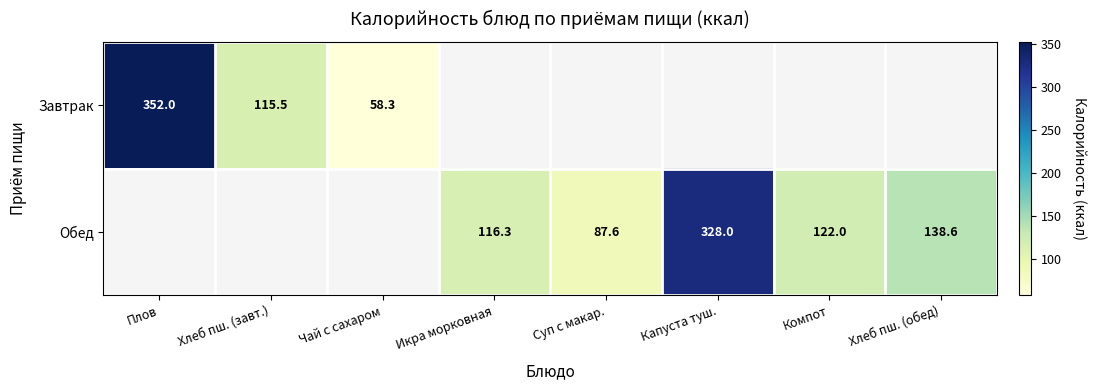

The Обед series shows 117.4 at Суп с макар.. True or false?

False